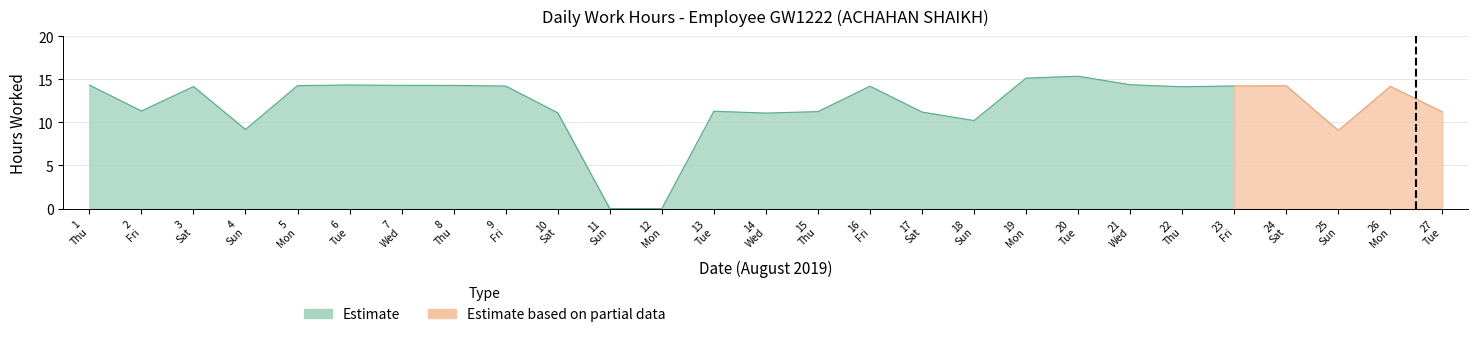

Where is the data nearest to the value 7?

25